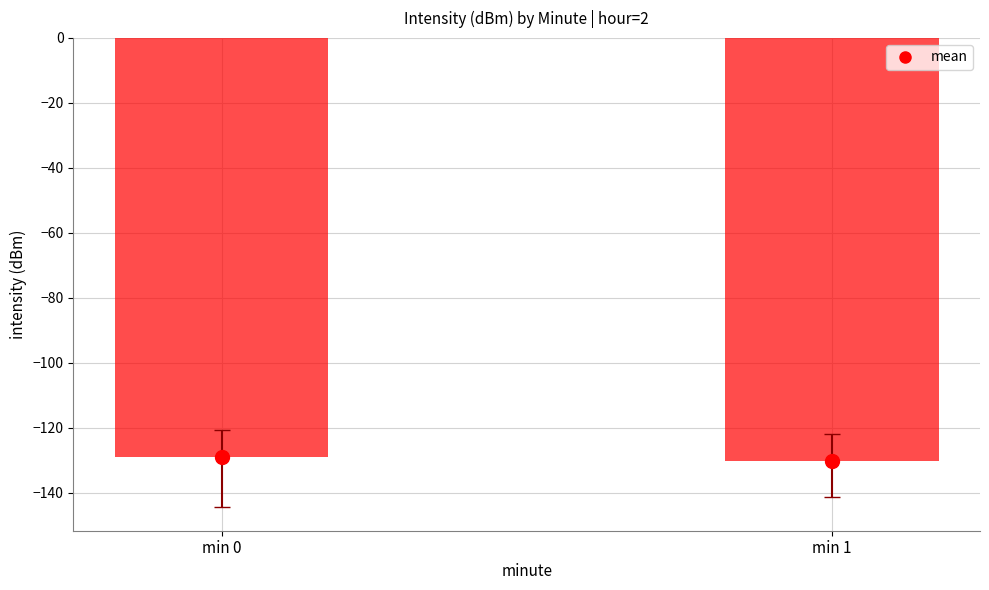

True or false: the data shows -69.0 at min 0.

False